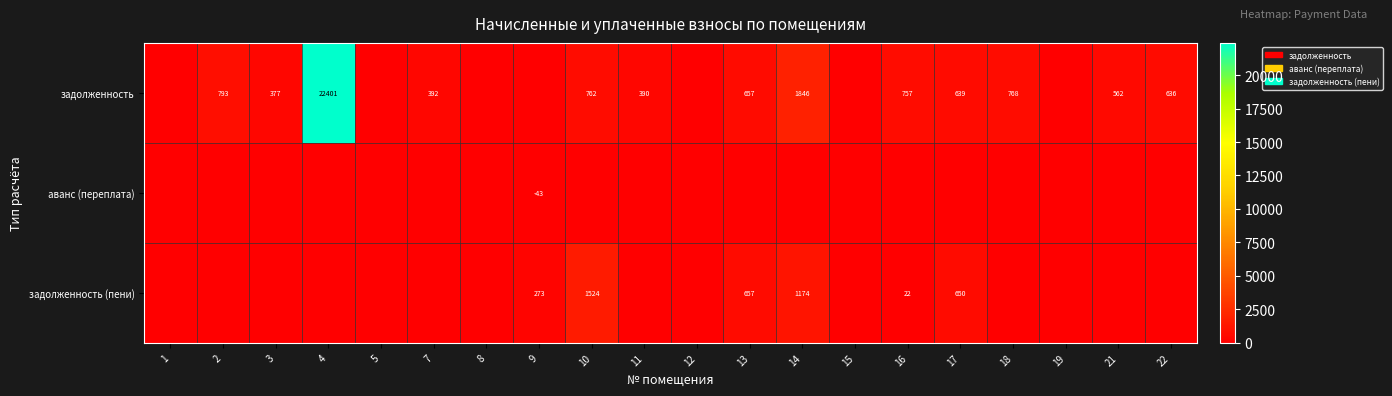

What is the total value across all series at 16?

779.4